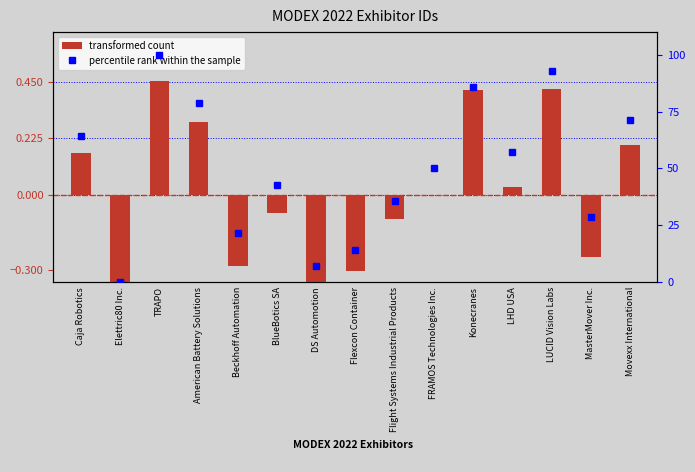

What is the label of the 11th bar from the right?

Beckhoff Automation